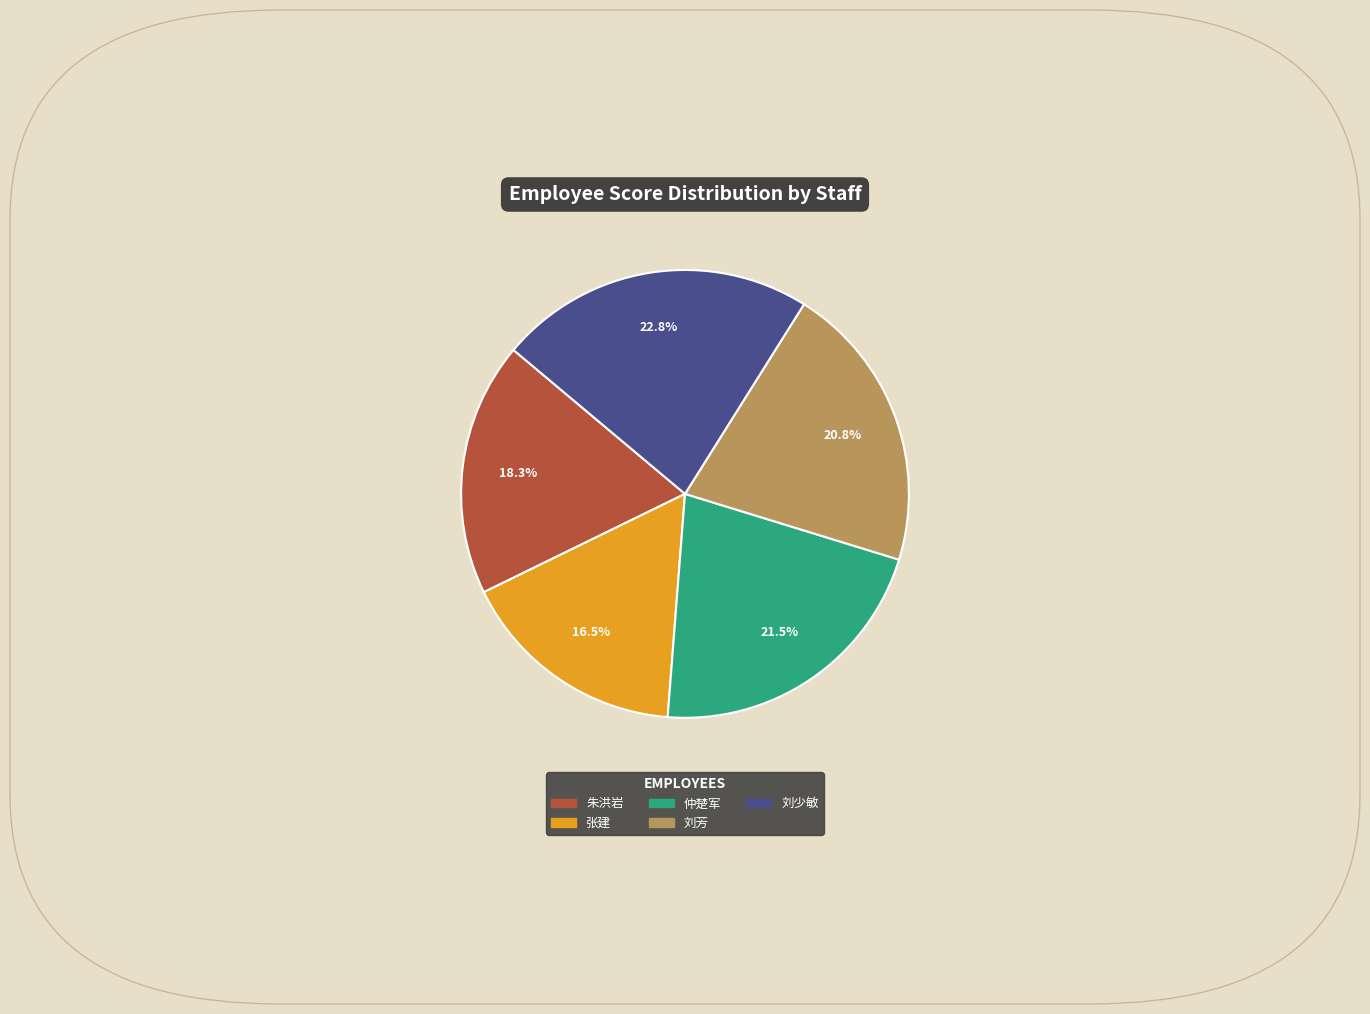

To the nearest percent, what is the average slice percentage?

20%